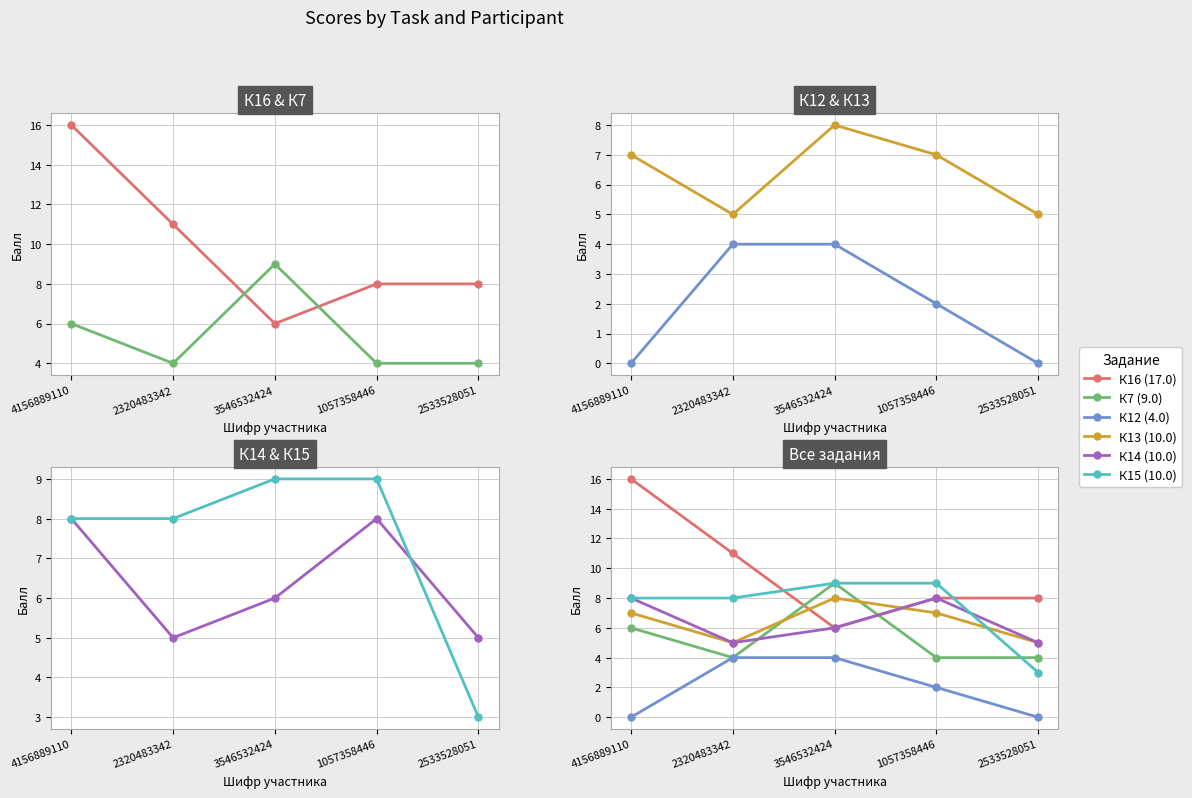

Reading left to right, transcribe all the data shown in this chart.

К16 (17.0): 16	11	6	8	8
К7 (9.0): 6	4	9	4	4
К12 (4.0): 0	4	4	2	0
К13 (10.0): 7	5	8	7	5
К14 (10.0): 8	5	6	8	5
К15 (10.0): 8	8	9	9	3